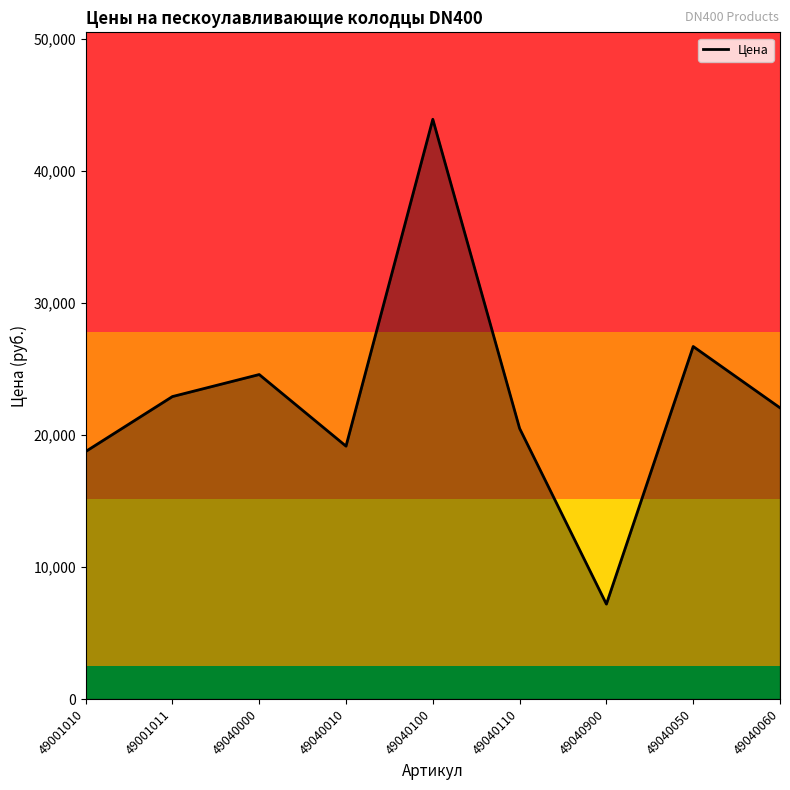

Which has a higher value, 49040900 or 49040060?

49040060